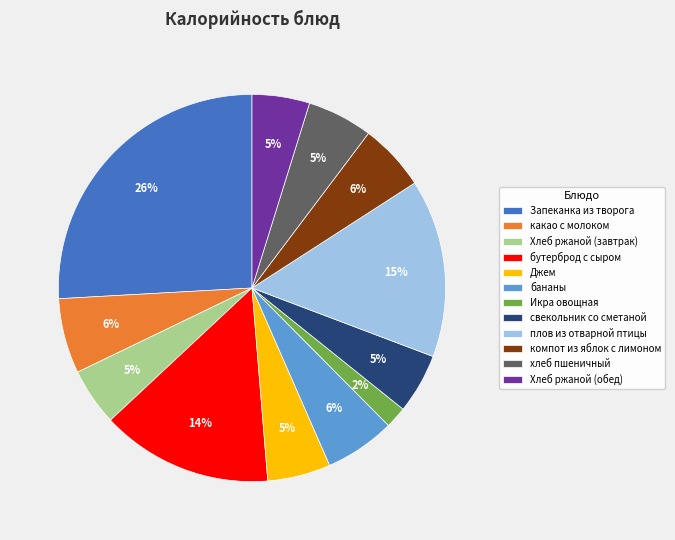

To the nearest percent, what is the average slice percentage?

8%